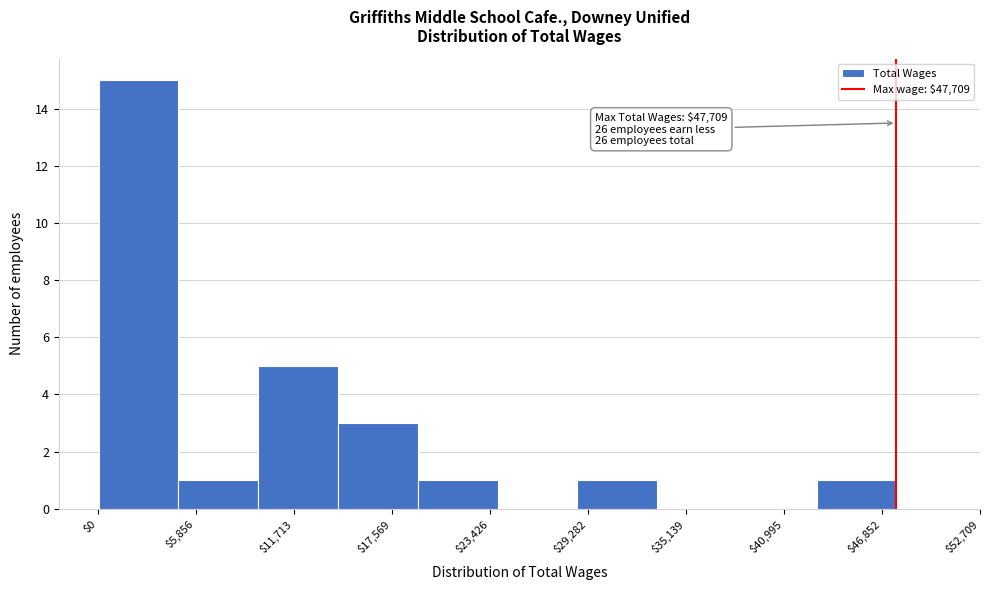

Which range on the x-axis has the tallest bar?

0 to 5000